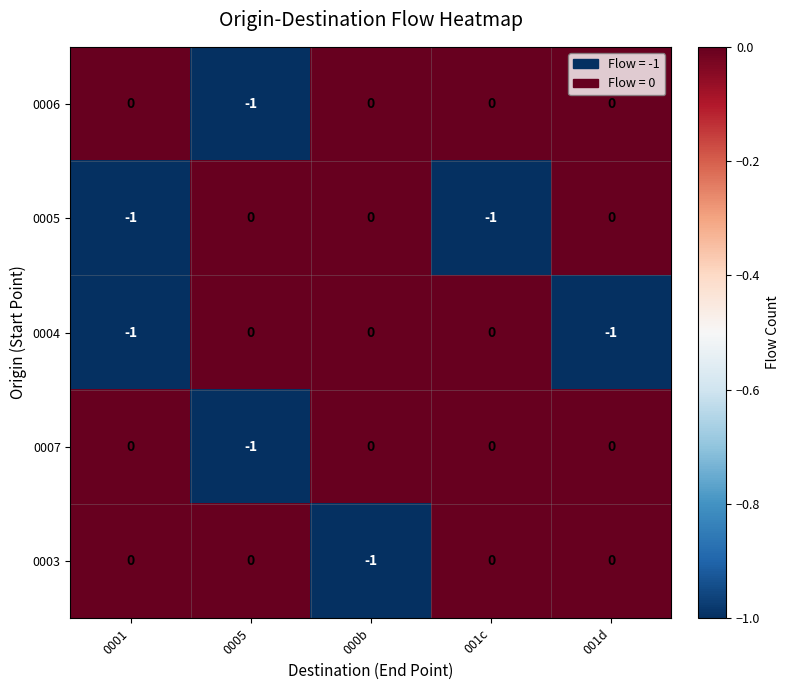

What is the total value across all series at 0001?

-2